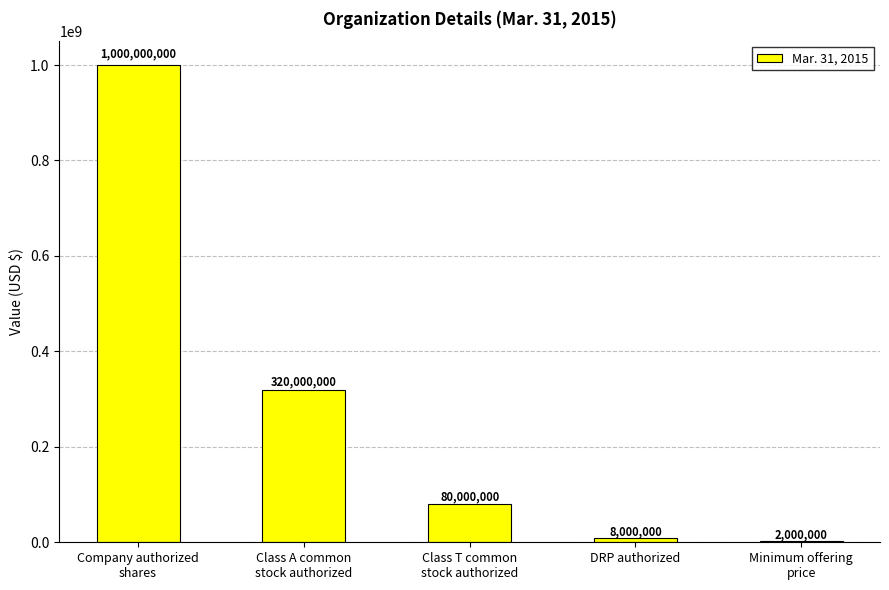

Are the bars horizontal?

No